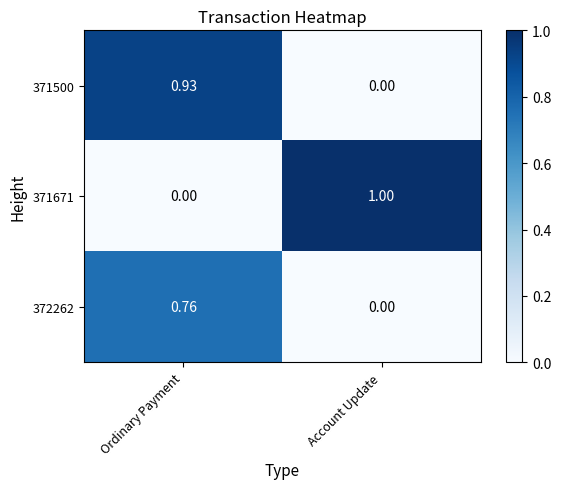

List the series in order of their peak value, lowest first.

372262, 371500, 371671